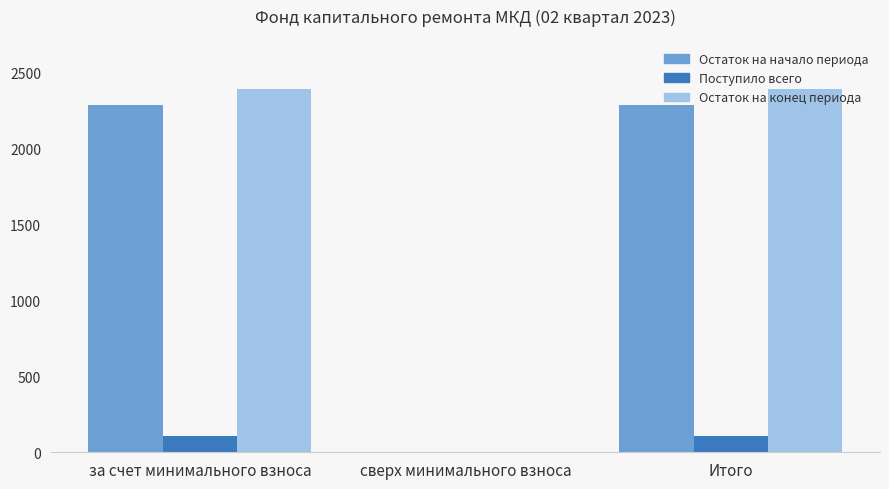

What is the sum of all Остаток на начало периода values?

4563.9